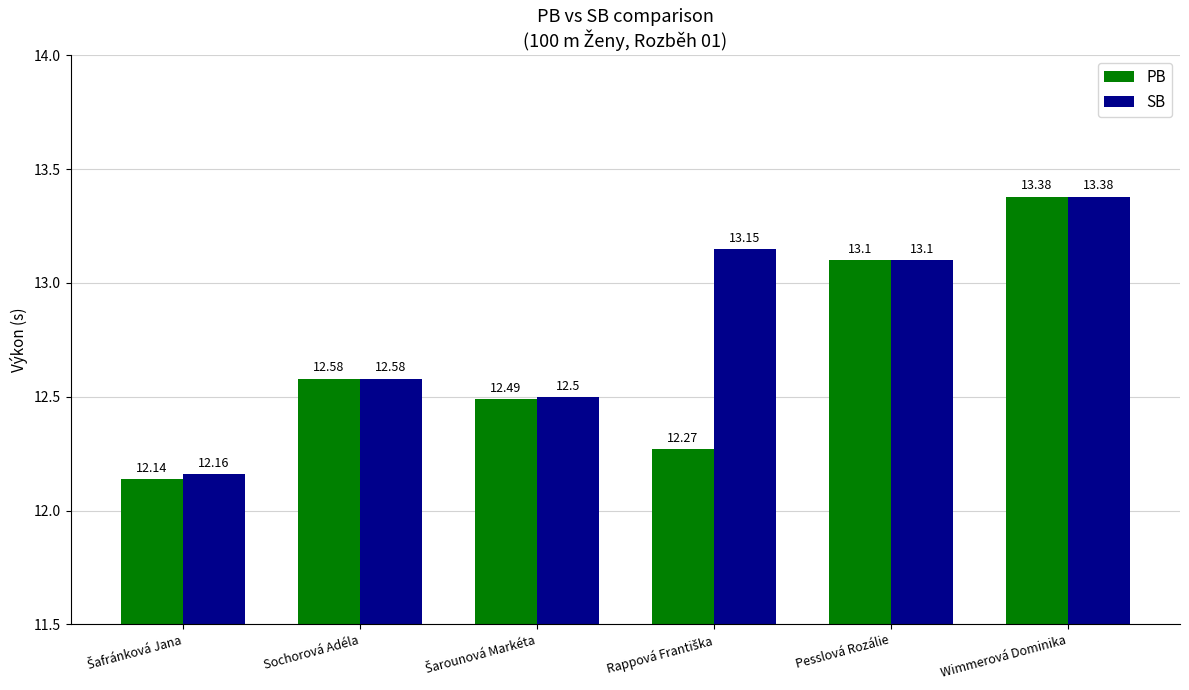

Reading right to left, transcribe all the data shown in this chart.

PB: 13.4	13.1	12.3	12.5	12.6	12.1
SB: 13.4	13.1	13.2	12.5	12.6	12.2